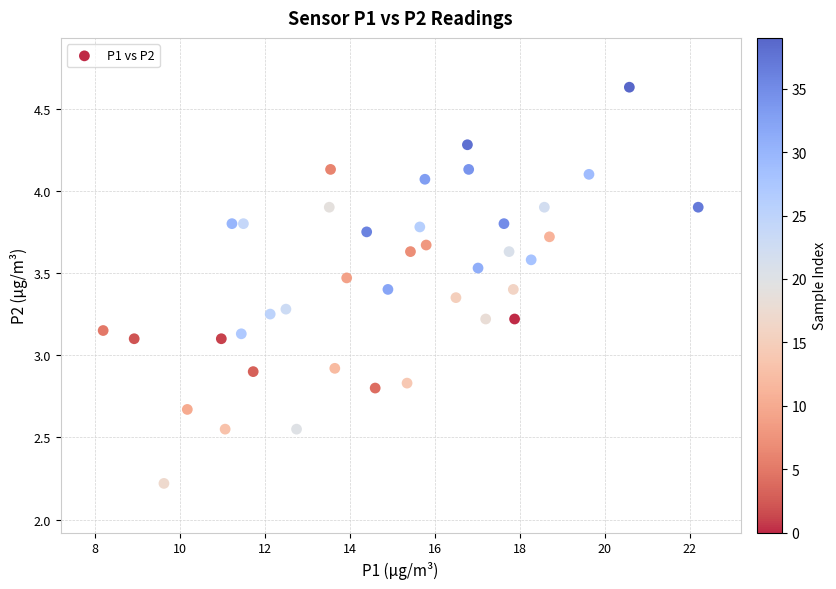

What is the range of X values (max minus min)?

14.0